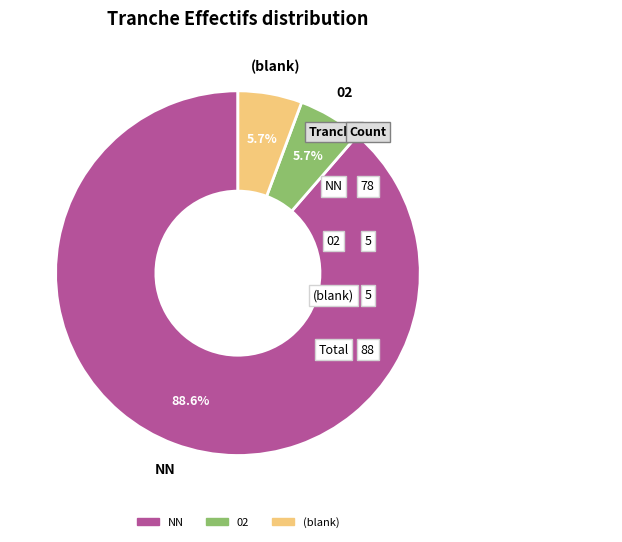

Is there a majority slice in this chart?

Yes